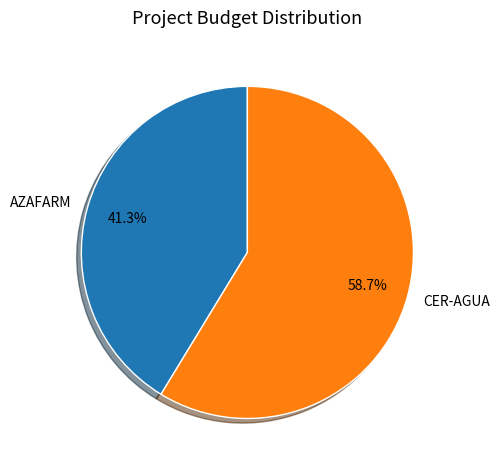

To the nearest percent, what is the combined percentage of CER-AGUA and AZAFARM?

100%